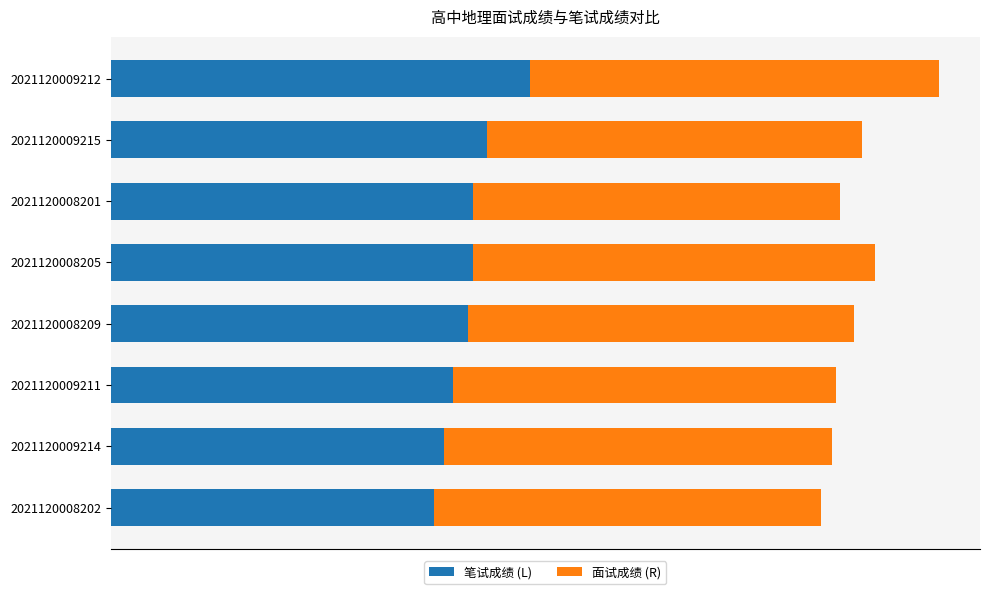

How many bars are there in total?

16